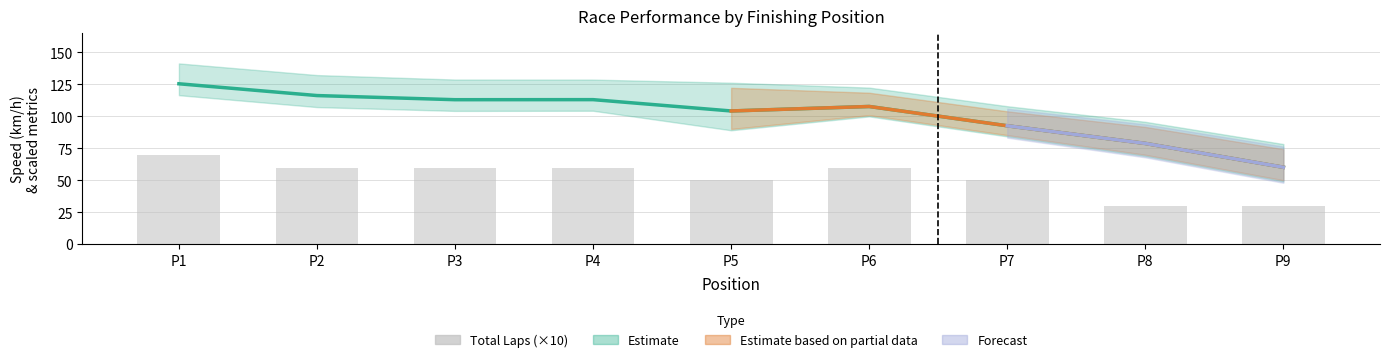

Rank the categories by value from lowest to highest.

P8, P9, P5, P7, P2, P3, P4, P6, P1